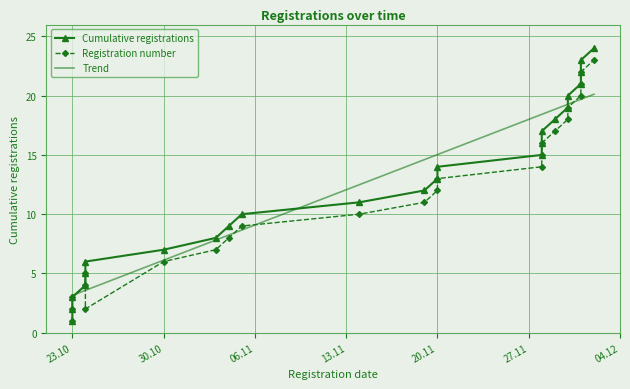

What is the minimum value for Registration number?

1.0